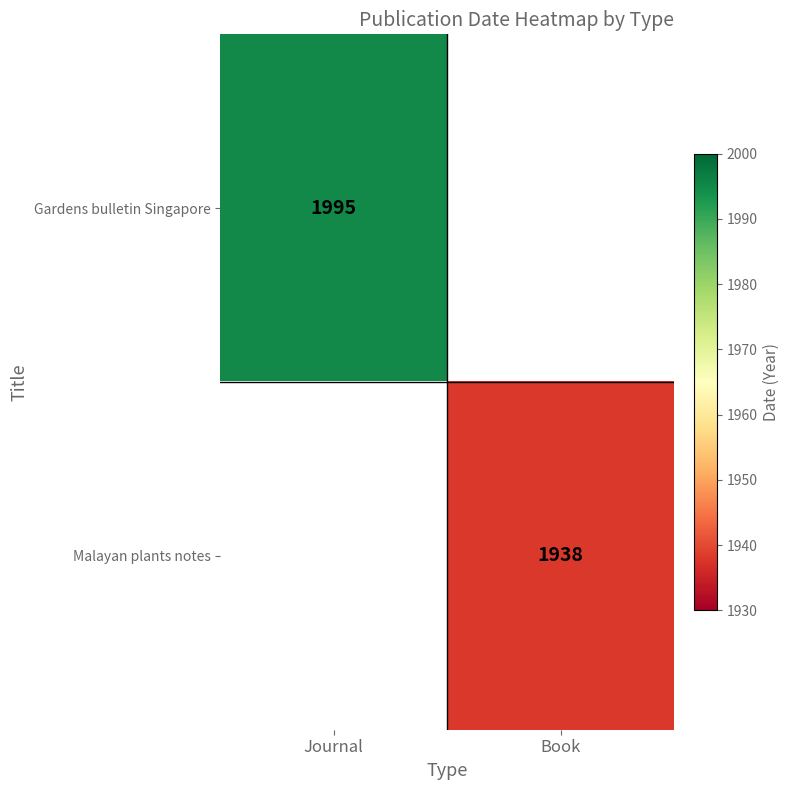

Which label corresponds to the smallest value in the chart?

Book